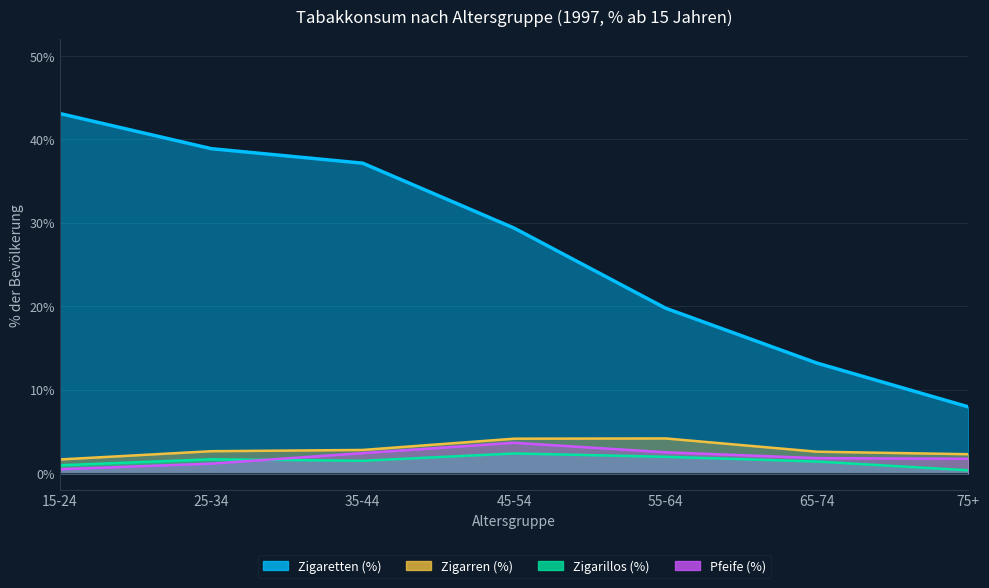

At which label is Zigaretten (%) closest to 25?

45-54